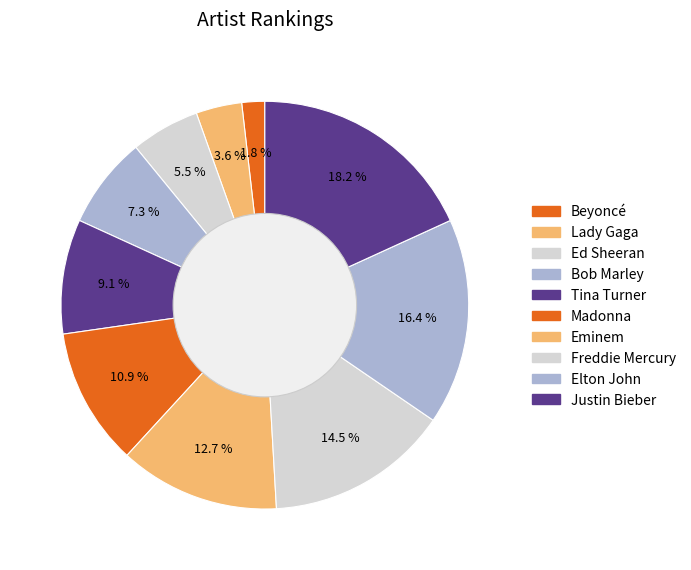

What is the ratio of the value at Bob Marley to the value at Justin Bieber?

0.4